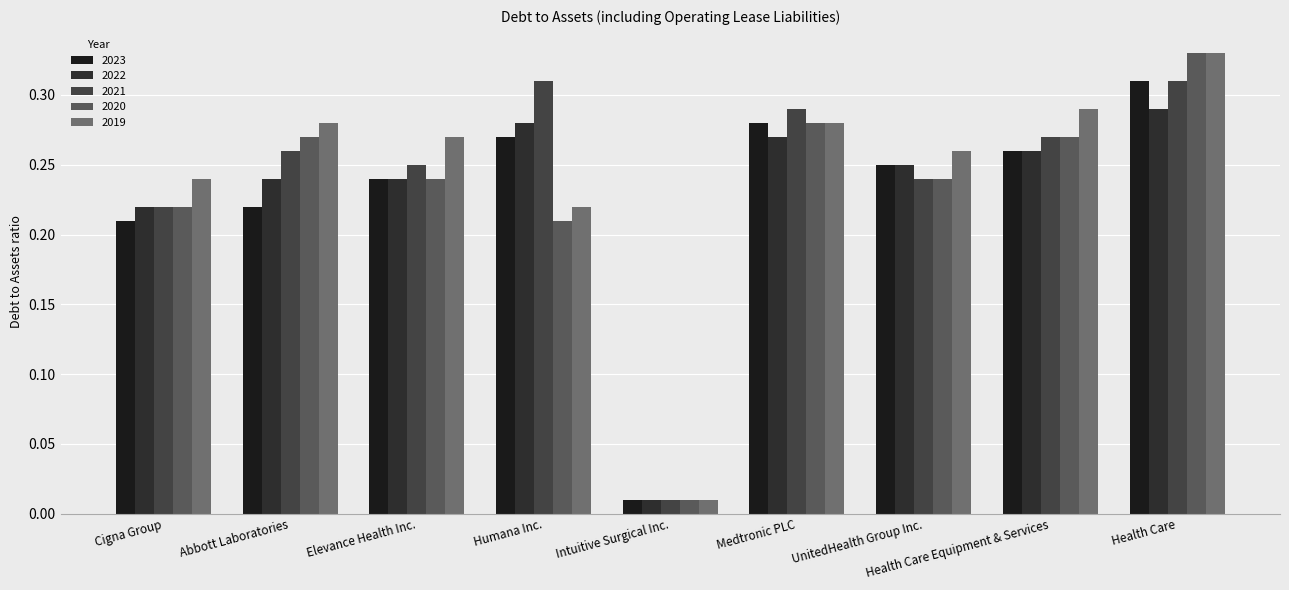

Between UnitedHealth Group Inc. and Abbott Laboratories, which is larger?

UnitedHealth Group Inc.